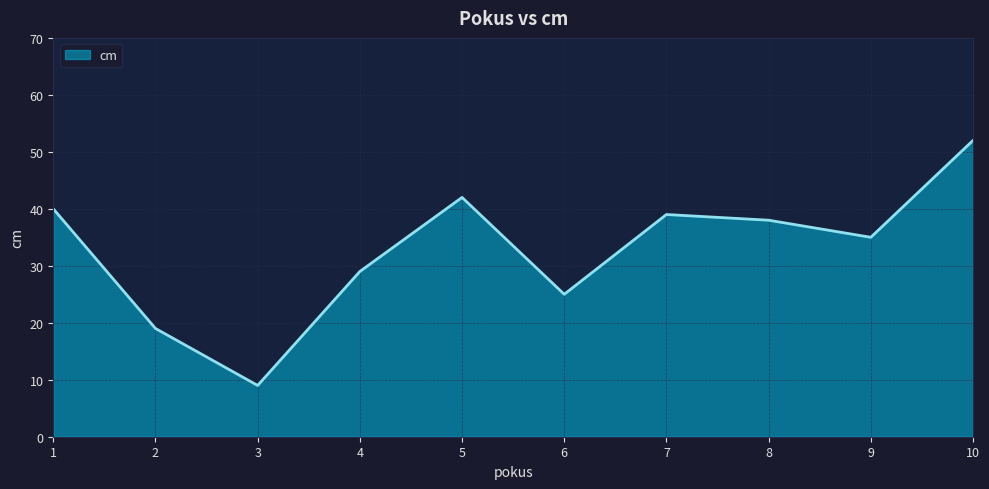

What is the difference between the maximum and minimum values?

43